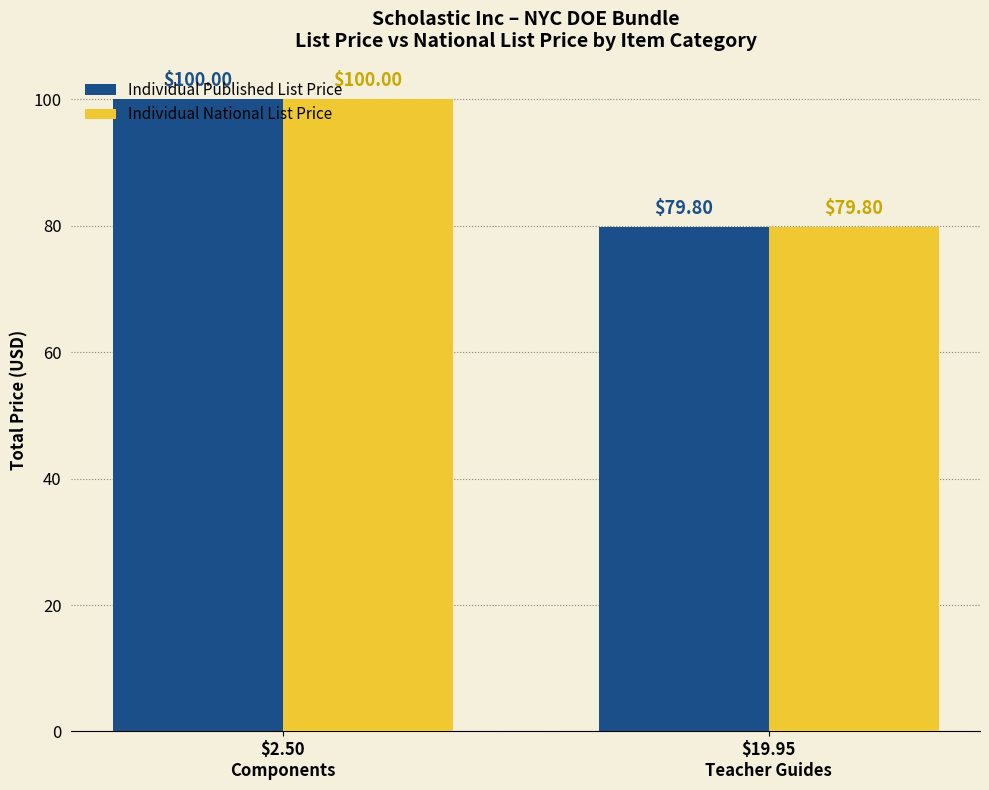

What is the difference between the maximum and minimum values in the Individual National List Price series?

20.2